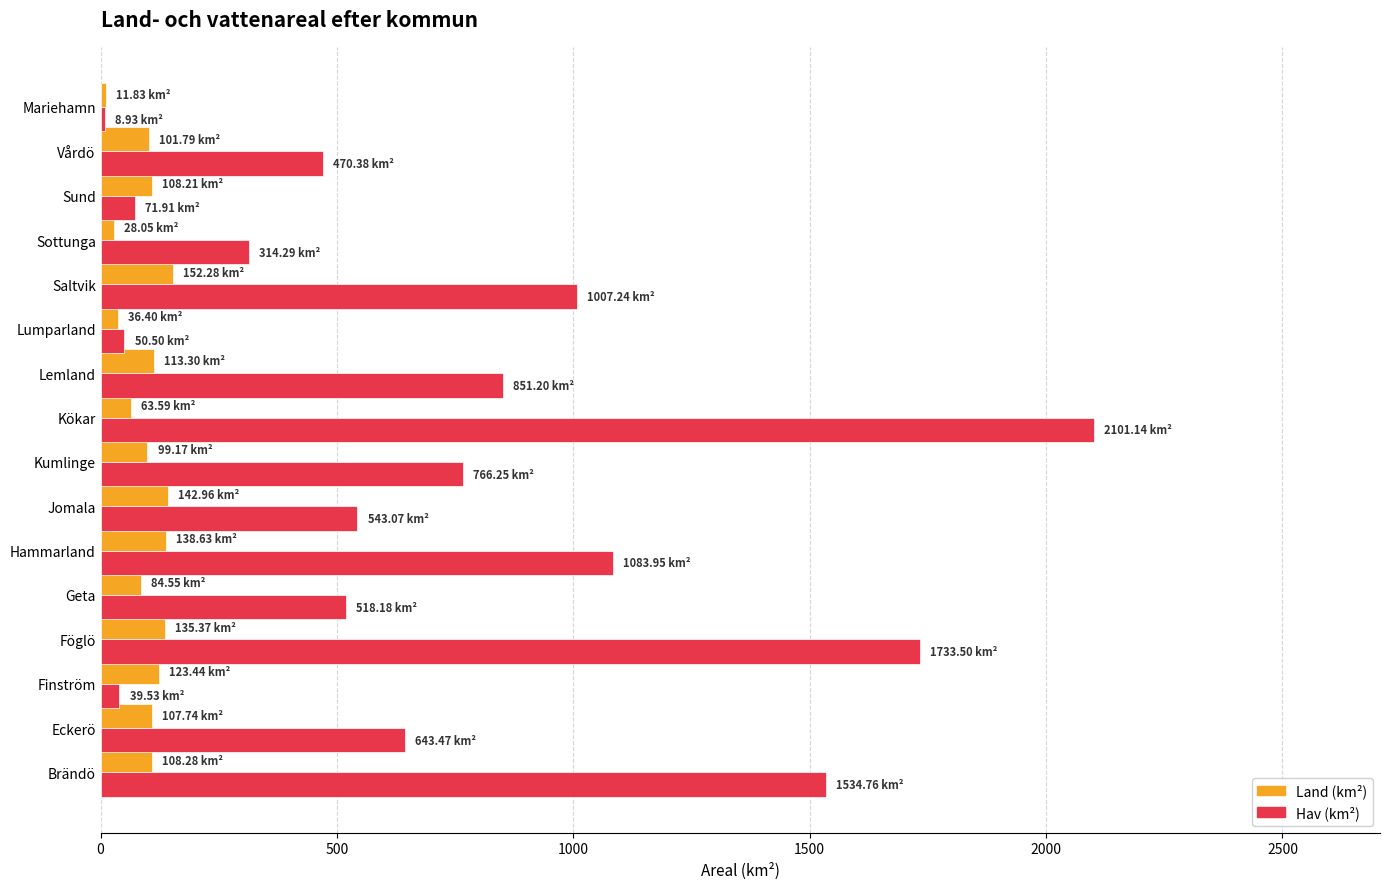

Which label corresponds to the largest value in the chart?

Kökar